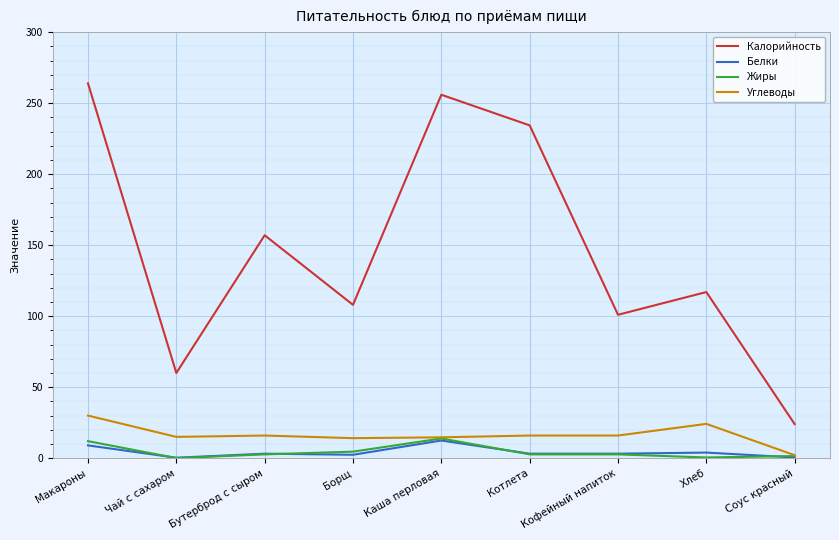

How many lines are shown in the chart?

4